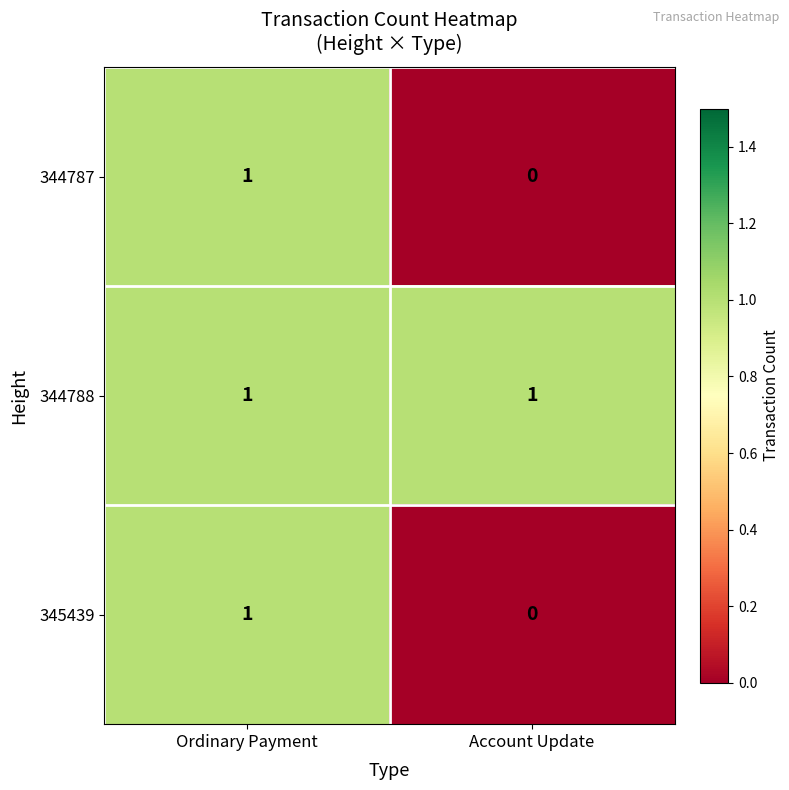

List the labels in order of 344787 value, smallest first.

Account Update, Ordinary Payment